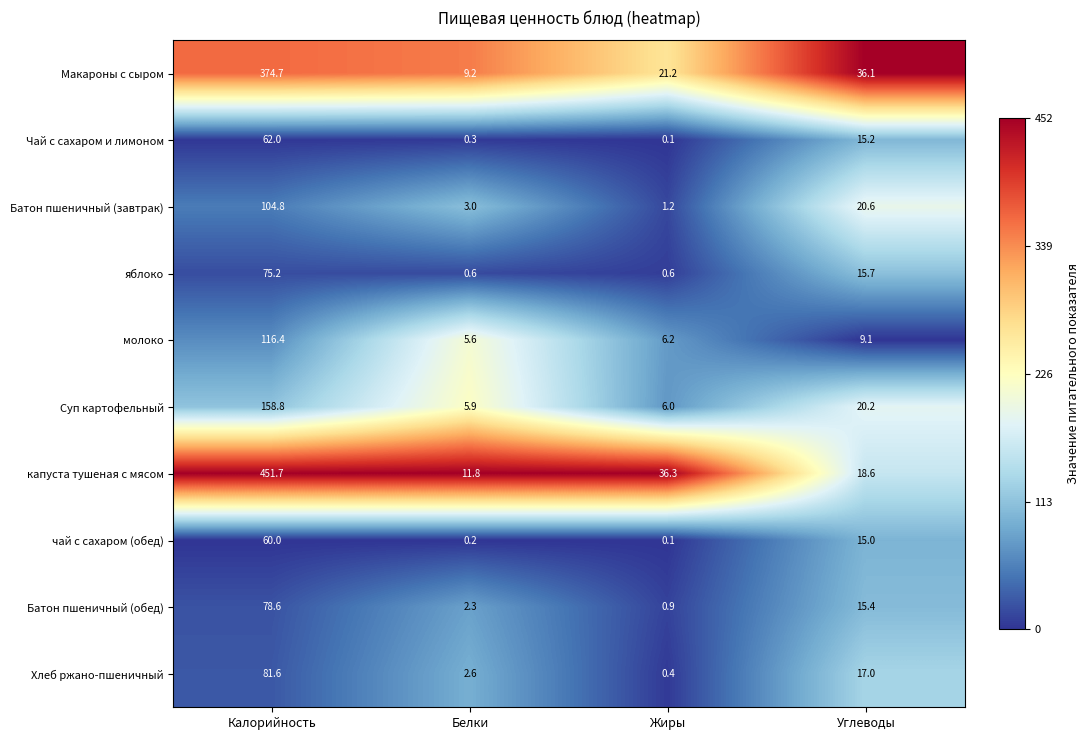

Rank the series at Углеводы from lowest to highest value.

молоко, чай с сахаром (обед), Чай с сахаром и лимоном, Батон пшеничный (обед), яблоко, Хлеб ржано-пшеничный, капуста тушеная с мясом, Суп картофельный, Батон пшеничный (завтрак), Макароны с сыром